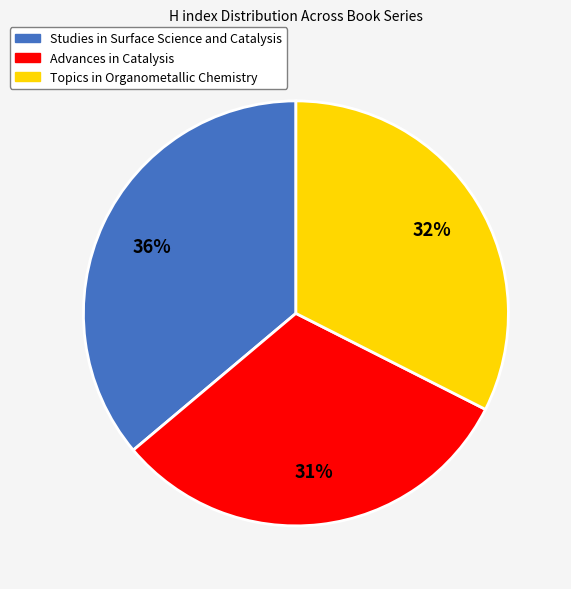

Which has a higher value, Topics in Organometallic Chemistry or Advances in Catalysis?

Topics in Organometallic Chemistry